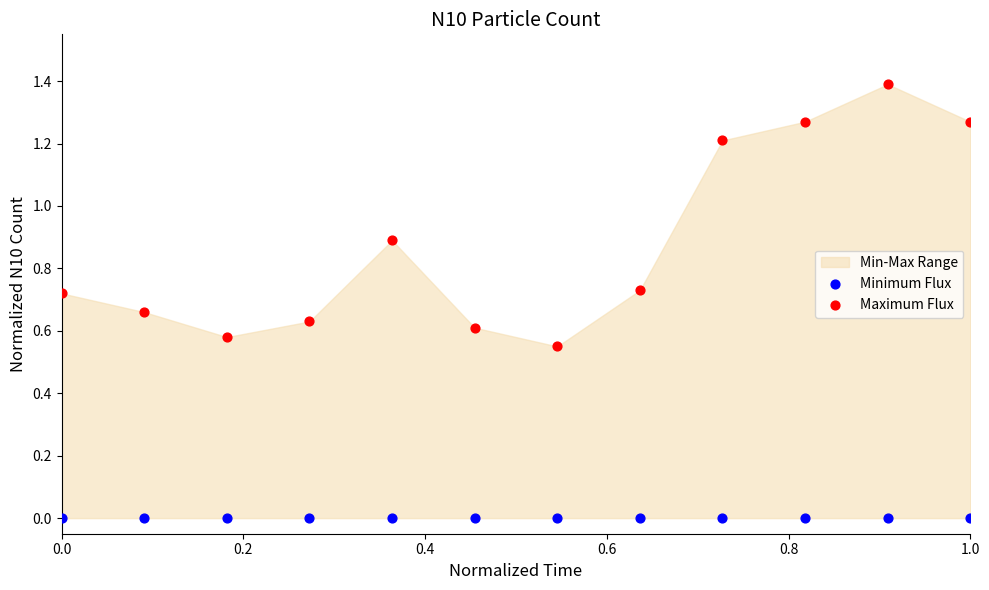

Which series reaches the maximum Y coordinate?

Maximum Flux